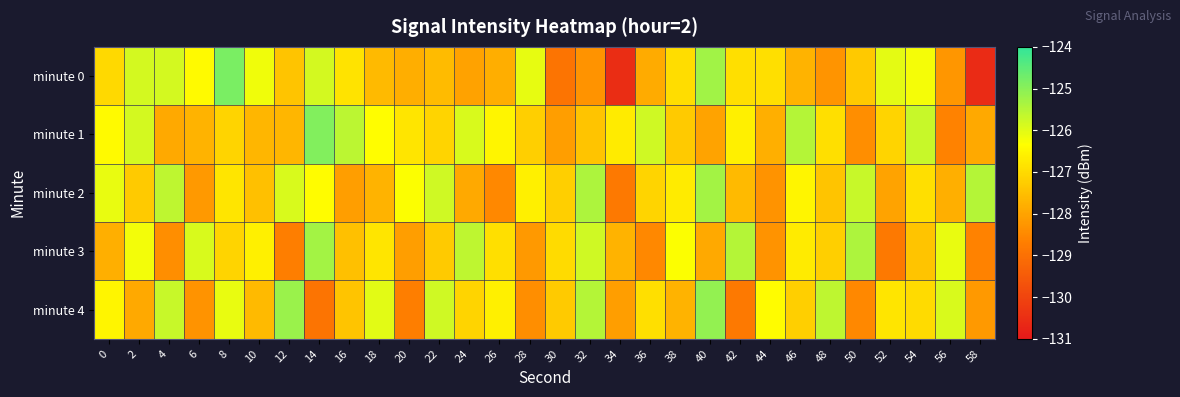

Which has a higher value, 46 or 56?

46